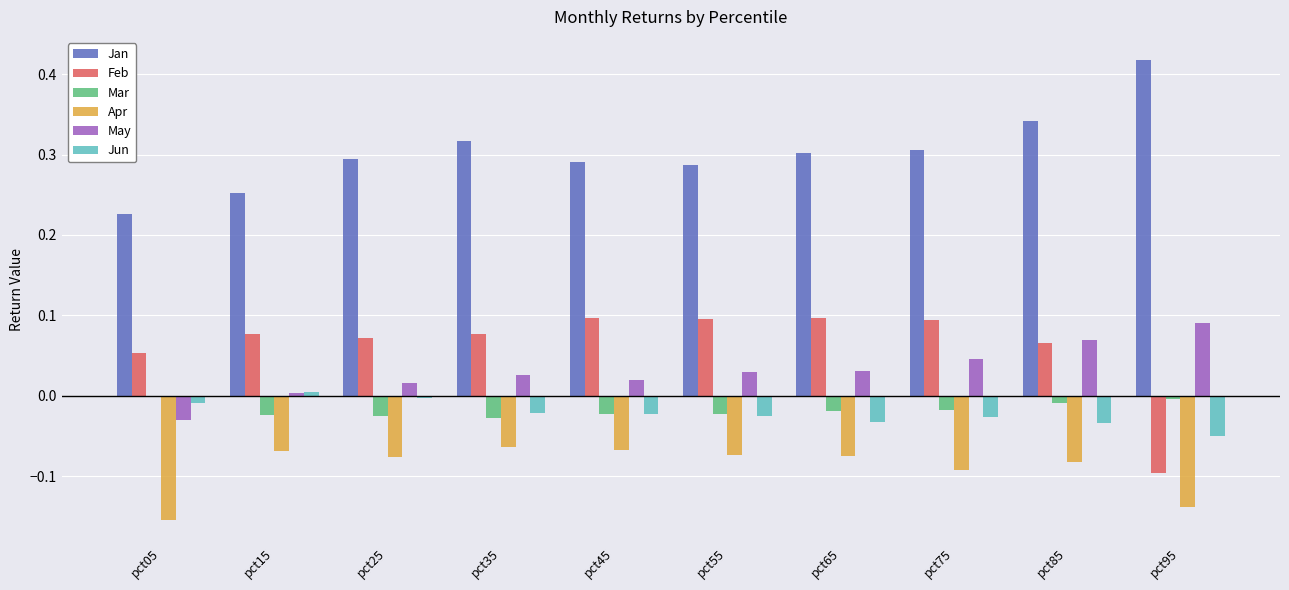

Which category has the highest value in the May series?

pct95